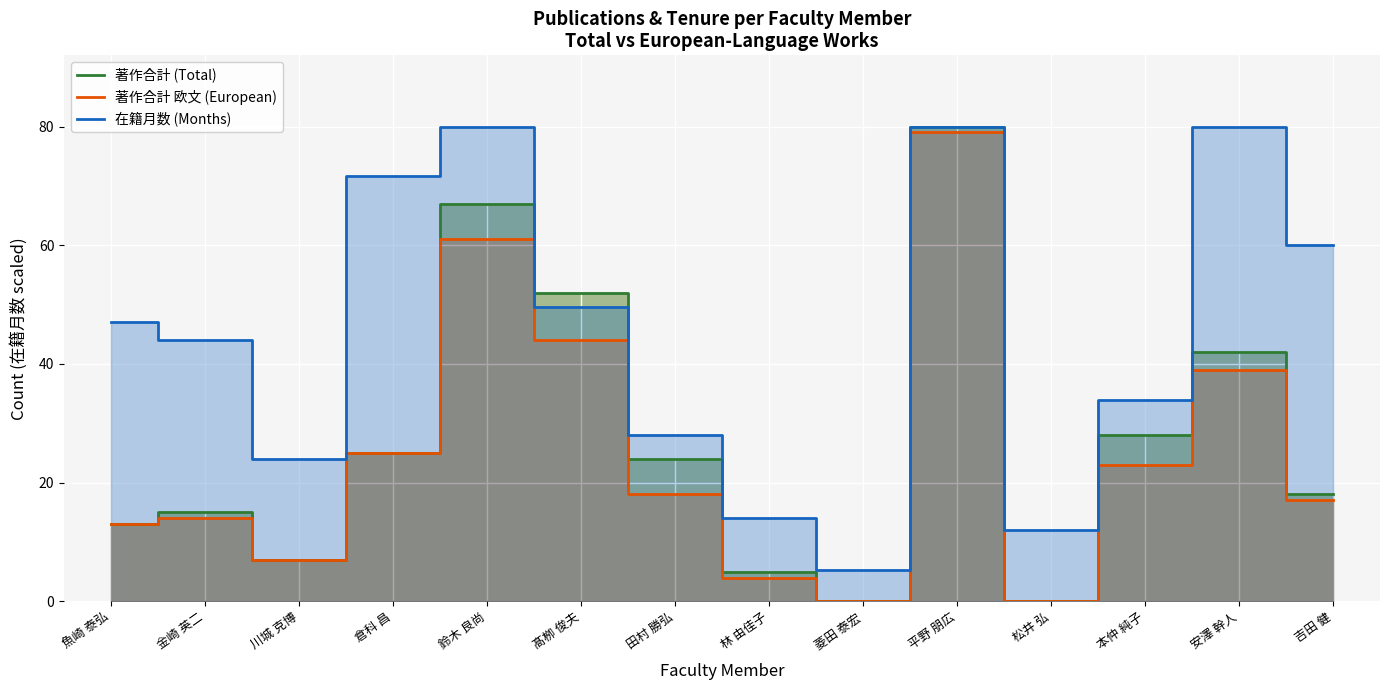

Reading right to left, transcribe all the data shown in this chart.

著作合計 (Total): 吉田 健=18.0	安澤 幹人=42.0	本仲 純子=28.0	松井 弘=0.0	平野 朋広=80.0	菱田 泰宏=0.0	林 由佳子=5.0	田村 勝弘=24.0	髙栁 俊夫=52.0	鈴木 良尚=67.0	倉科 昌=25.0	川城 克博=7.0	金崎 英二=15.0	魚崎 泰弘=13.0
著作合計 欧文 (European): 吉田 健=17.0	安澤 幹人=39.0	本仲 純子=23.0	松井 弘=0.0	平野 朋広=79.0	菱田 泰宏=0.0	林 由佳子=4.0	田村 勝弘=18.0	髙栁 俊夫=44.0	鈴木 良尚=61.0	倉科 昌=25.0	川城 克博=7.0	金崎 英二=14.0	魚崎 泰弘=13.0
在籍月数 (Months): 吉田 健=60.0	安澤 幹人=80.0	本仲 純子=34.0	松井 弘=12.0	平野 朋広=80.0	菱田 泰宏=5.3	林 由佳子=14.0	田村 勝弘=28.0	髙栁 俊夫=49.7	鈴木 良尚=80.0	倉科 昌=71.7	川城 克博=24.0	金崎 英二=44.0	魚崎 泰弘=47.0